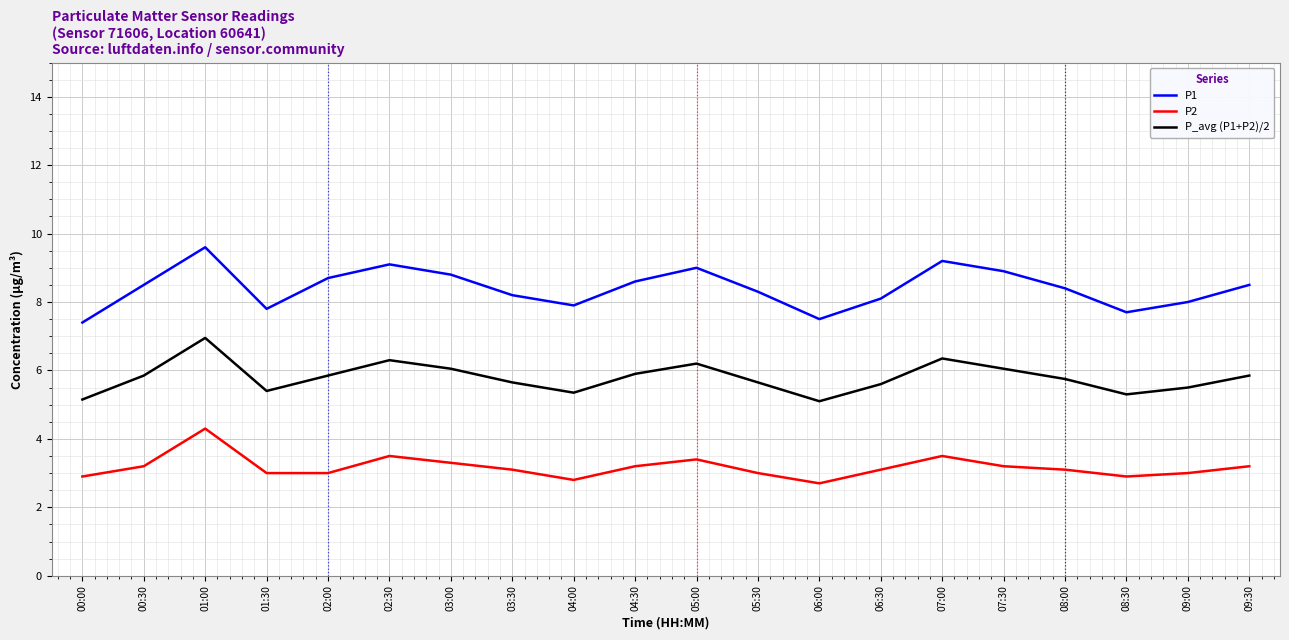

The P1 series shows 8.5 at 00:30. True or false?

True